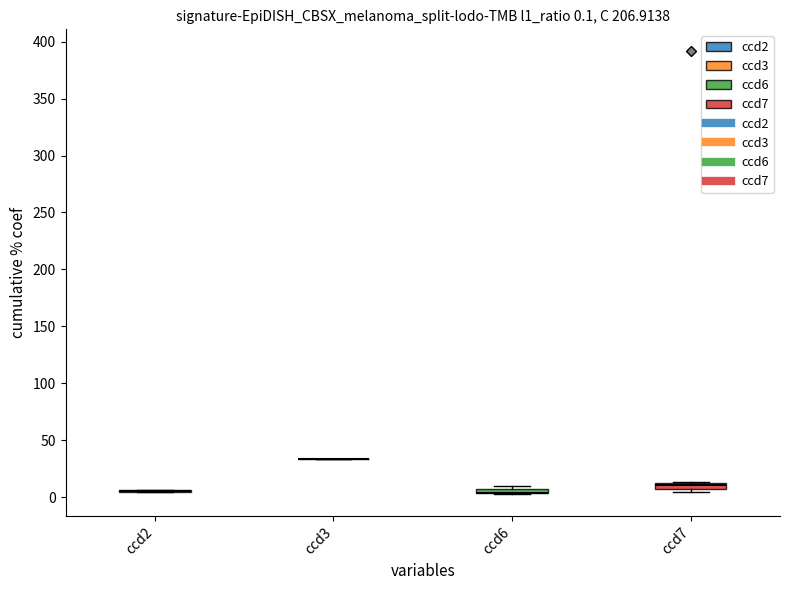

How many interior local peaks does the ccd2 series have?

1